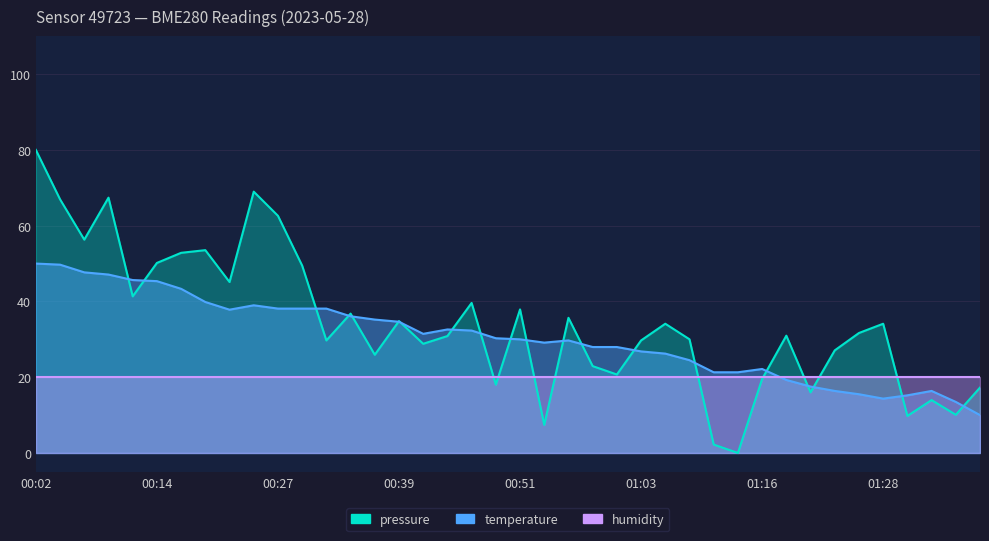

Rank the categories by pressure value from highest to lowest.

00:02, 00:24, 00:09, 00:05, 00:27, 00:07, 00:19, 00:17, 00:14, 00:29, 00:22, 00:12, 00:46, 00:51, 00:34, 00:56, 00:39, 01:06, 01:28, 01:26, 01:18, 00:44, 01:08, 00:31, 01:03, 00:41, 01:23, 00:36, 00:58, 01:01, 01:16, 00:49, 01:38, 01:21, 01:33, 01:36, 01:31, 00:54, 01:11, 01:13